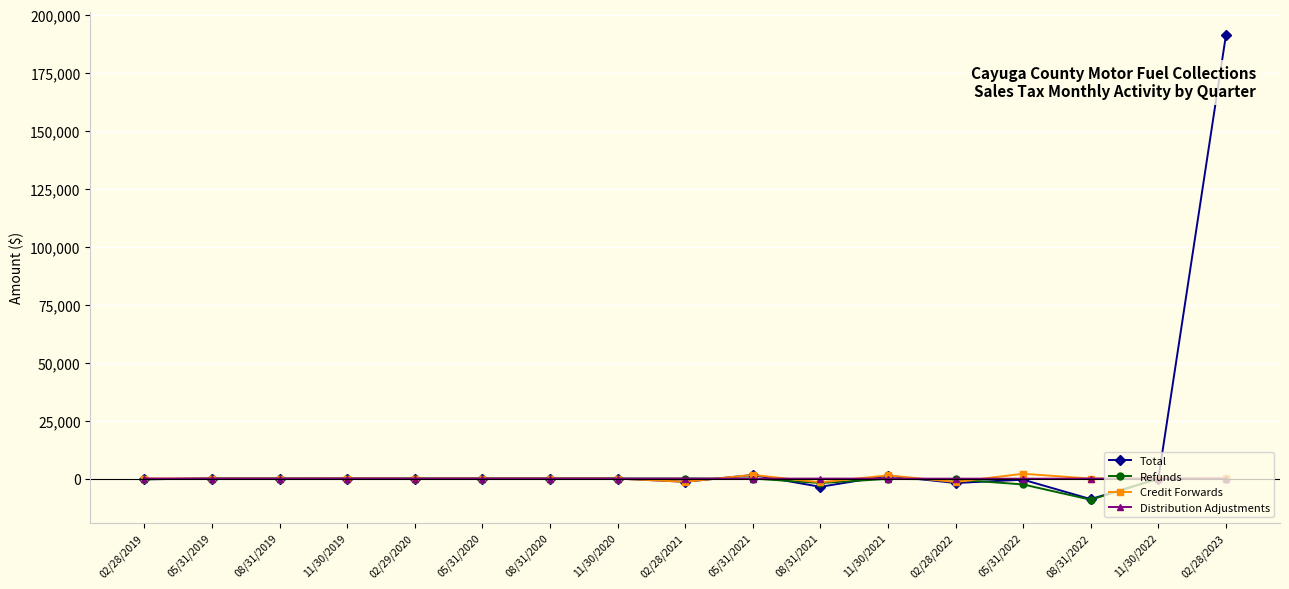

Which category has the lowest value across all series?

08/31/2022